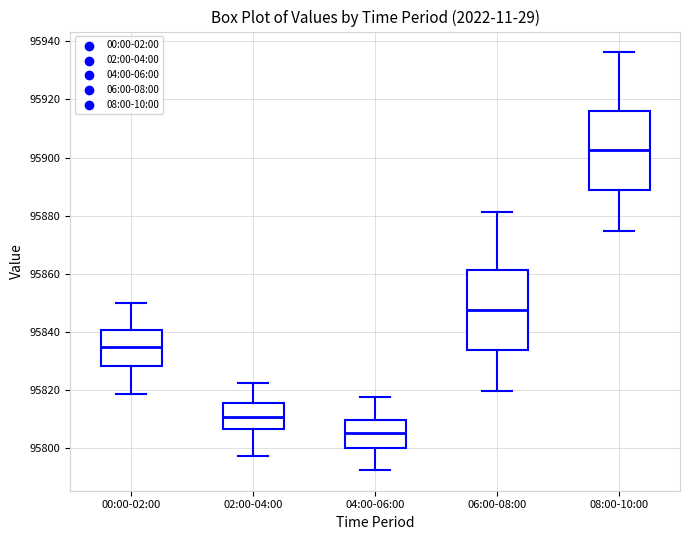

Reading left to right, read every box against the y-axis: the position of its median line, the range the box covers, and the ends of its whiskers. The values are not printed on the chart, so give them approximately, as read against the axis.

00:00-02:00: median 95834, box 95828 to 95840, whiskers 95818 to 95850
02:00-04:00: median 95810, box 95806 to 95816, whiskers 95798 to 95822
04:00-06:00: median 95806, box 95800 to 95810, whiskers 95792 to 95818
06:00-08:00: median 95848, box 95834 to 95862, whiskers 95820 to 95882
08:00-10:00: median 95902, box 95888 to 95916, whiskers 95874 to 95936